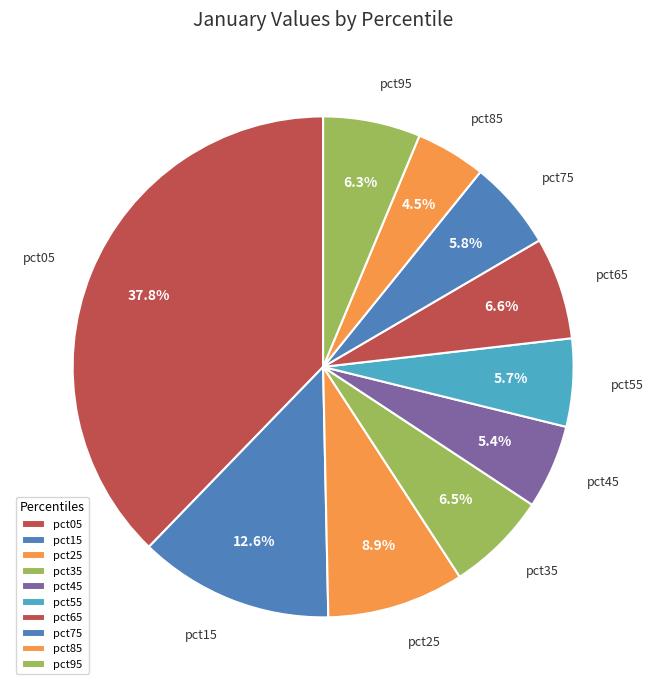

What percentage is the pct25 slice, to the nearest percent?

9%